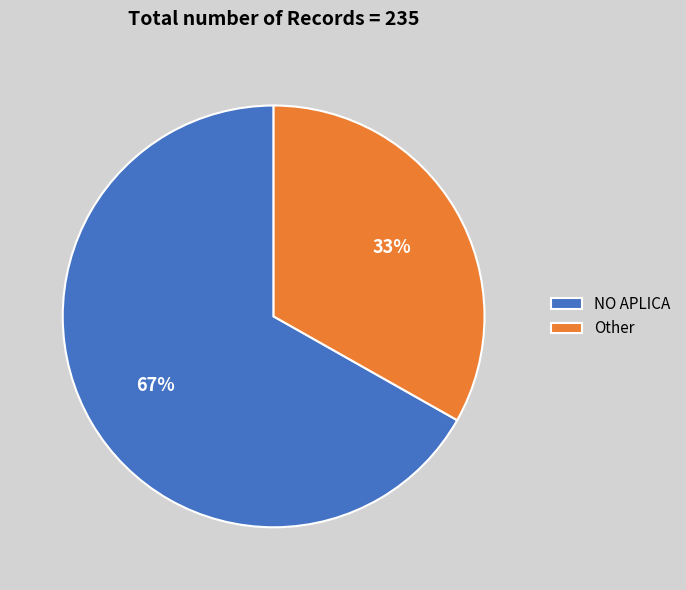

To the nearest percent, what is the difference between the NO APLICA and Other slice percentages?

34%